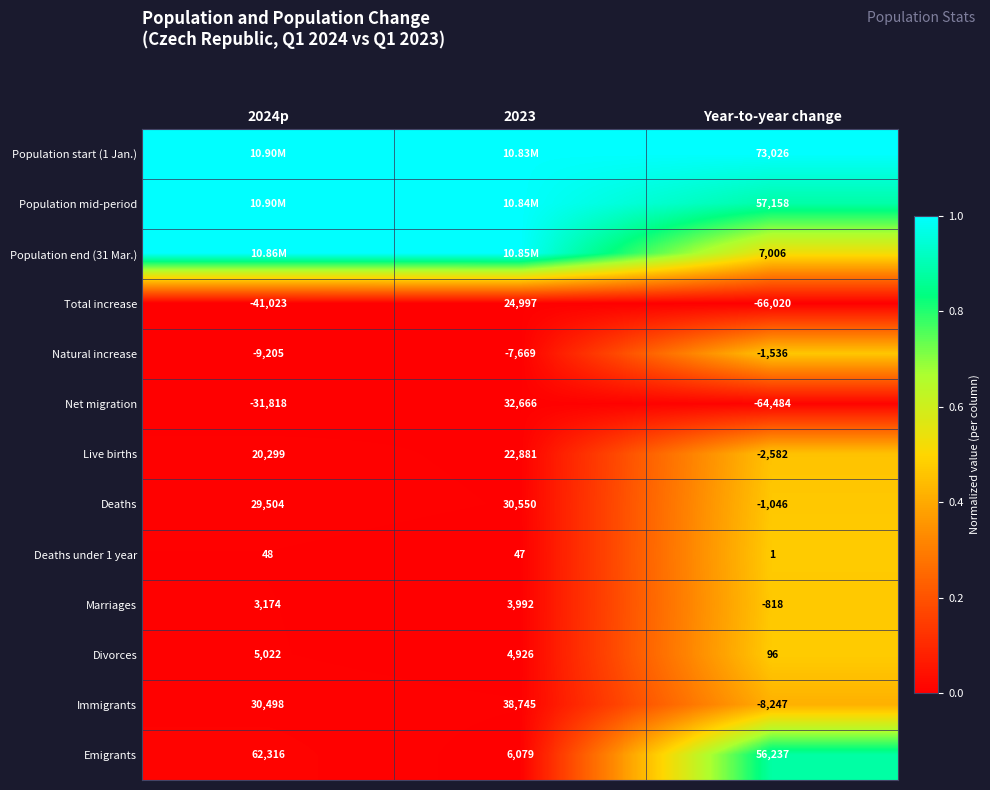

Is the value of Immigrants at 2023 greater than the value of Emigrants at 2023?

Yes